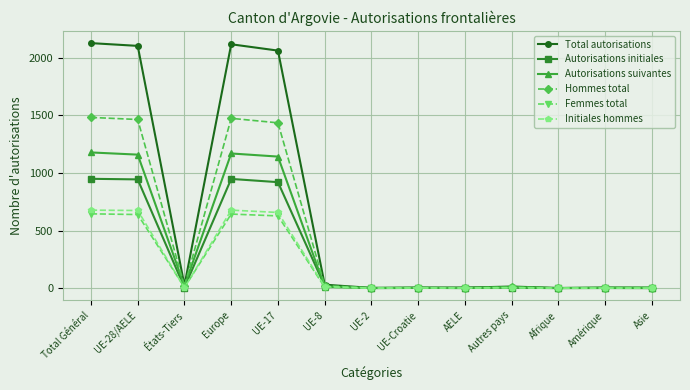

At how many categories does at least one series exceed 842?

4